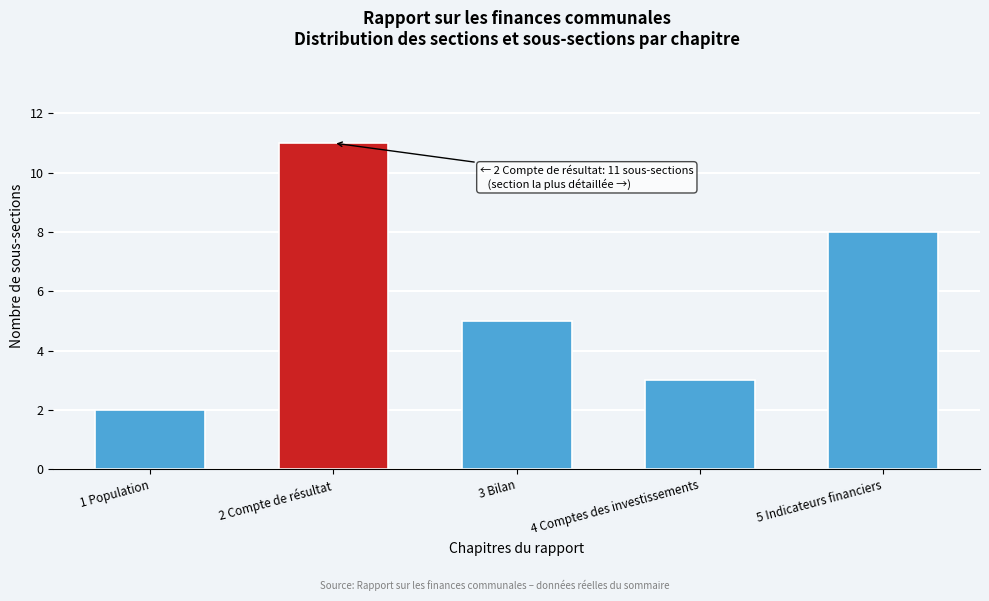

Reading left to right, what are all the values shown in this chart?

2	11	5	3	8